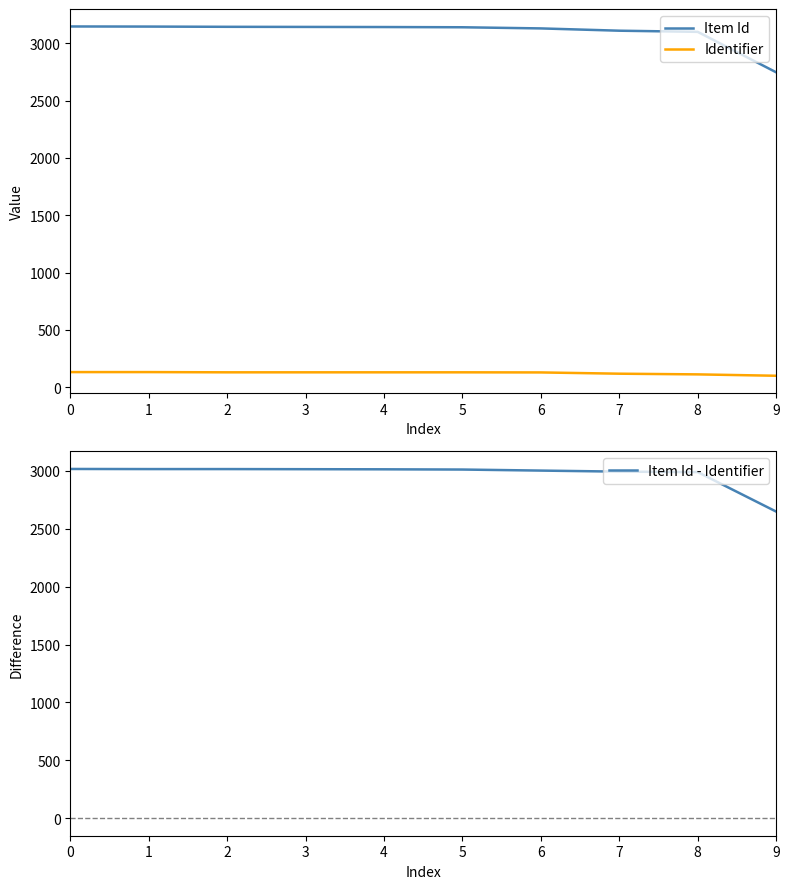

Is it true that Identifier equals 128 at 6?

True